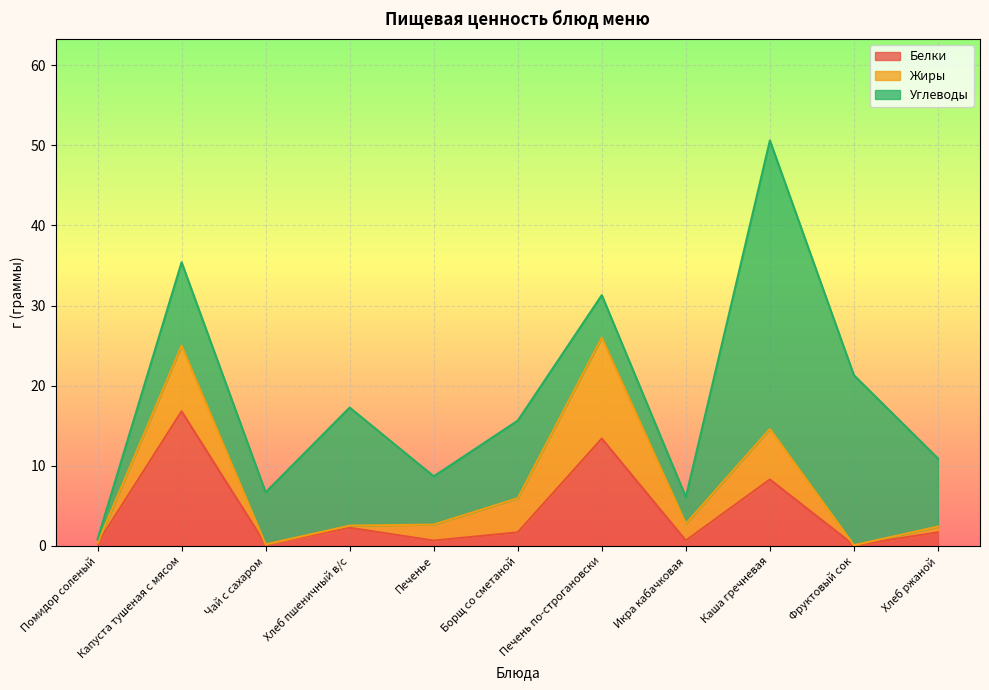

What is the total value across all series at Борщ со сметаной?

15.6